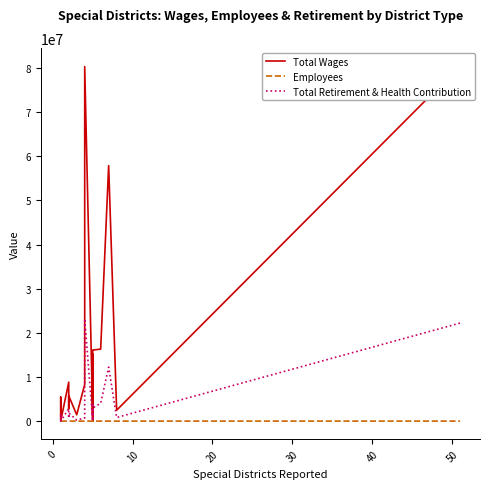

True or false: Total Retirement & Health Contribution and Total Wages cross at least once.

False